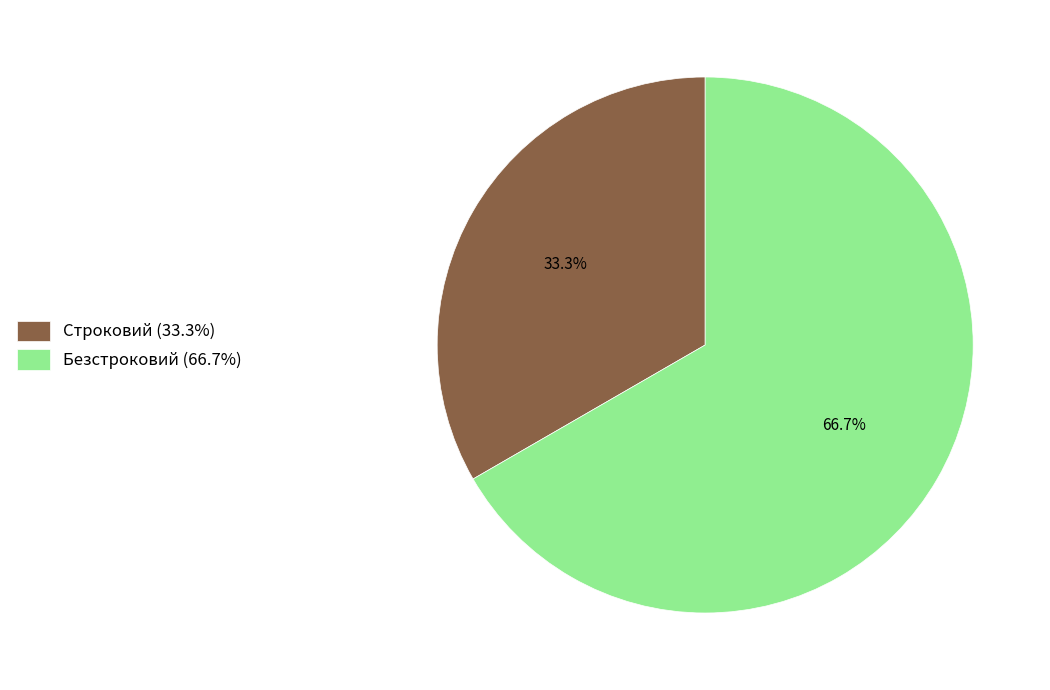

Is it true that Безстроковий is 53% of the pie?

False